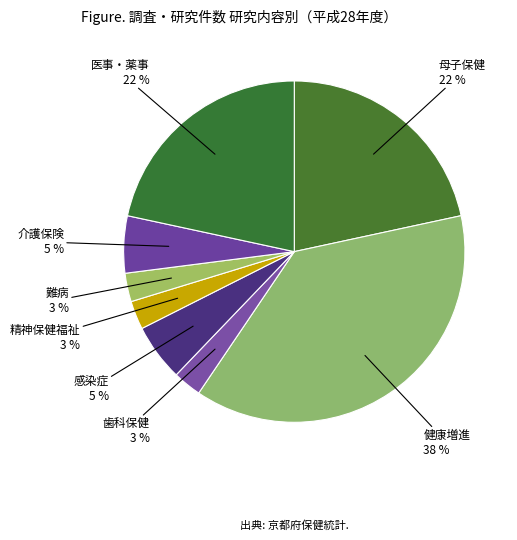

Approximately how many times larger is the value at 精神保健福祉 compared to 歯科保健?

1.0